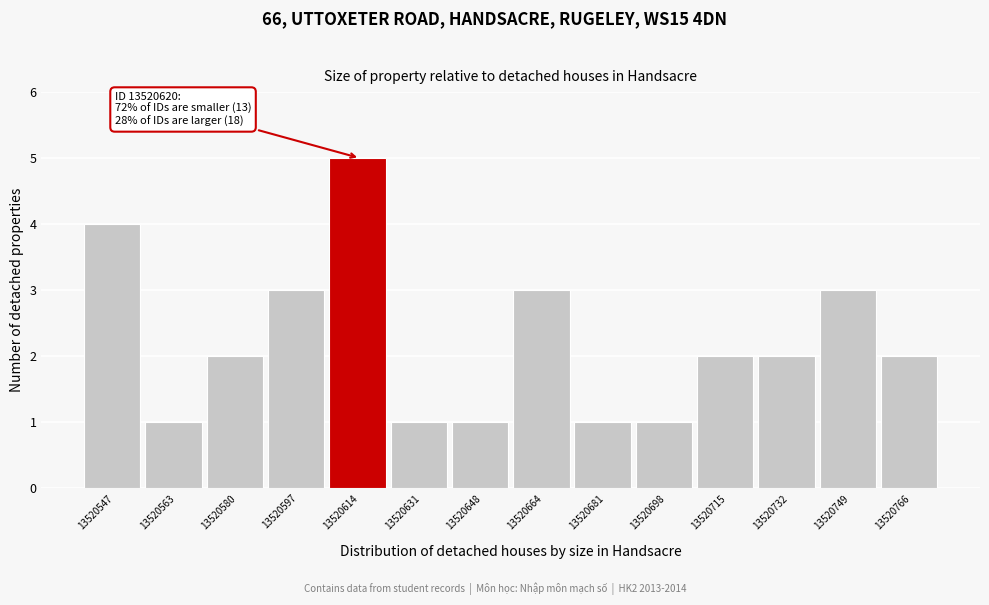

Reading right to left, list all the values displayed in this chart.

13520766=2	13520749=3	13520732=2	13520715=2	13520698=1	13520681=1	13520664=3	13520648=1	13520631=1	13520614=5	13520597=3	13520580=2	13520563=1	13520547=4